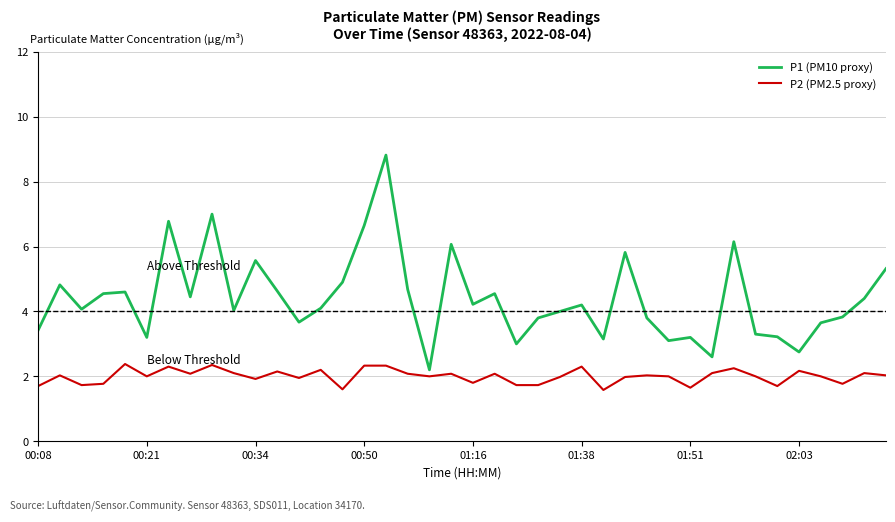

Rank the series by their maximum value, from lowest to highest.

P2 (PM2.5 proxy), P1 (PM10 proxy)